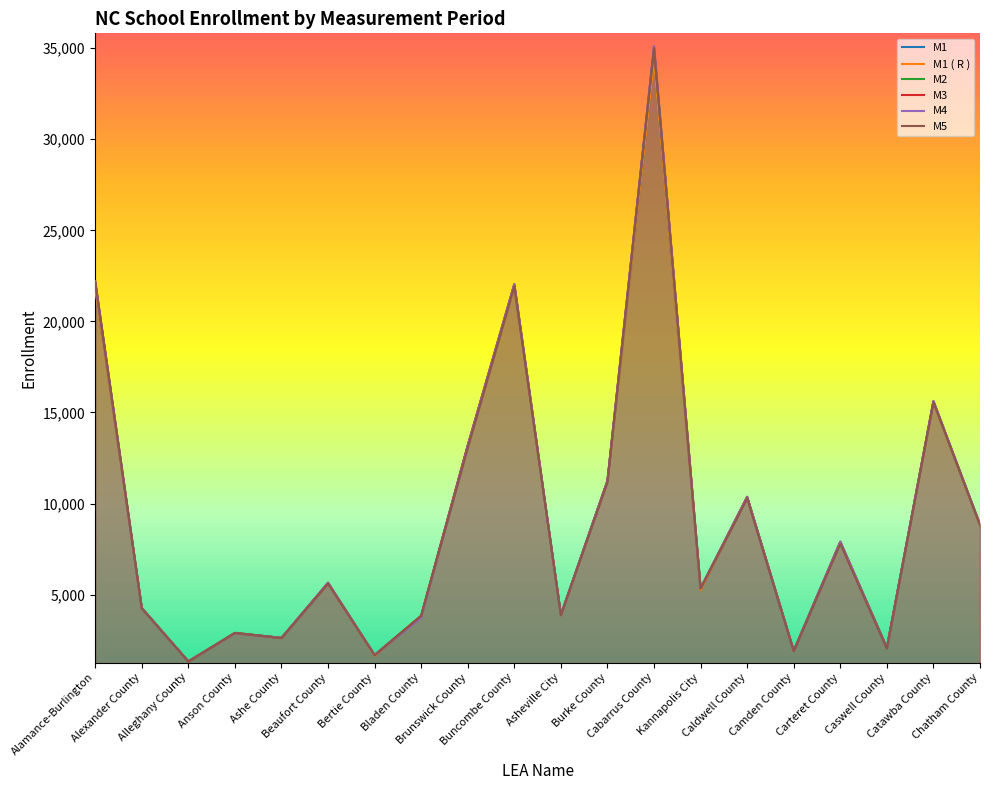

In M3, how many points are lower than both neighbors (excluding endpoints)?

7